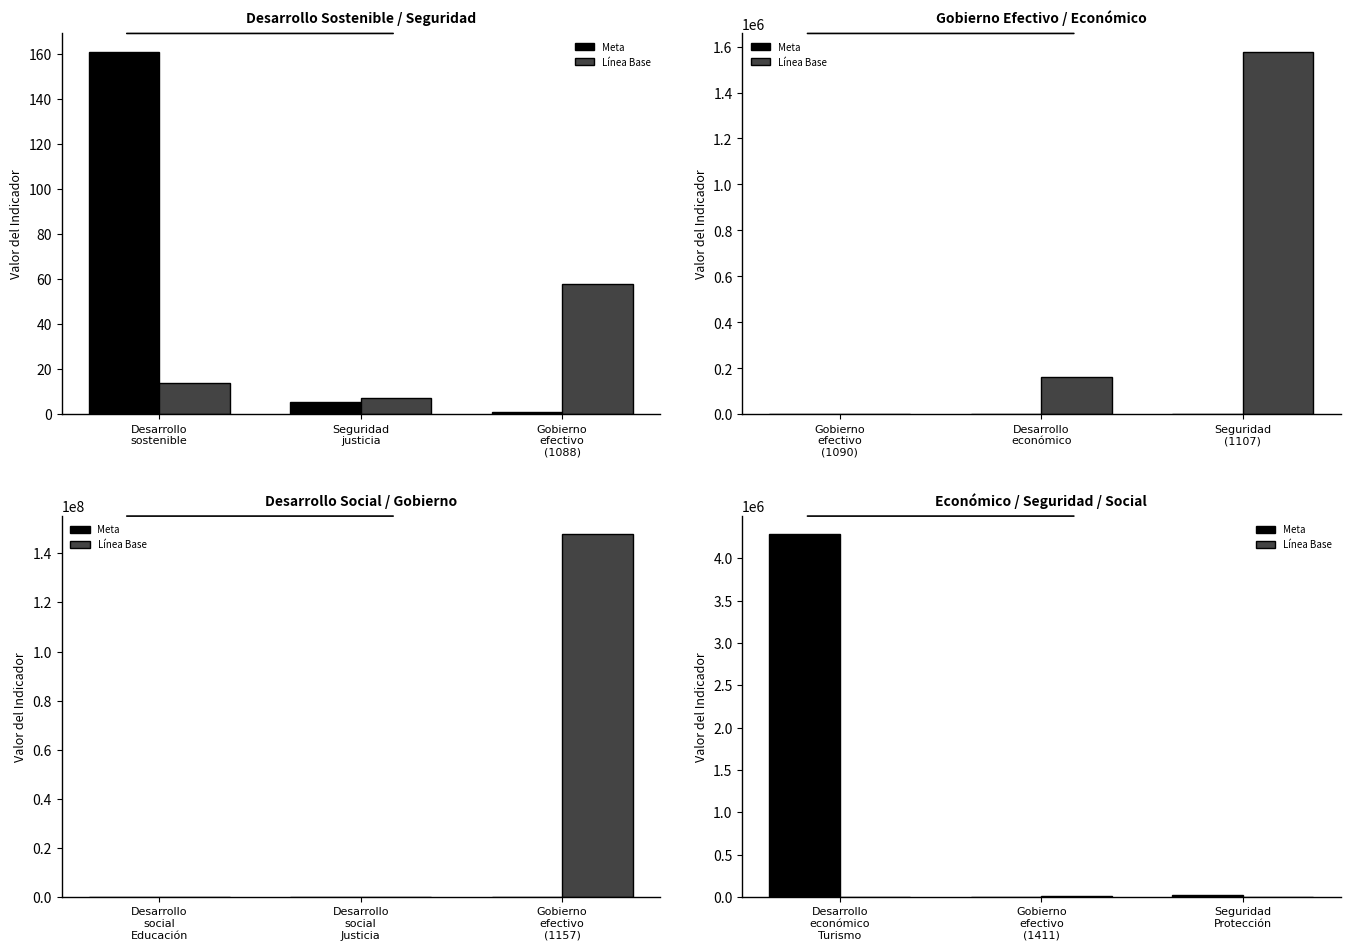

The value of Meta at Gobierno efectivo (1411) is 1.0. True or false?

False